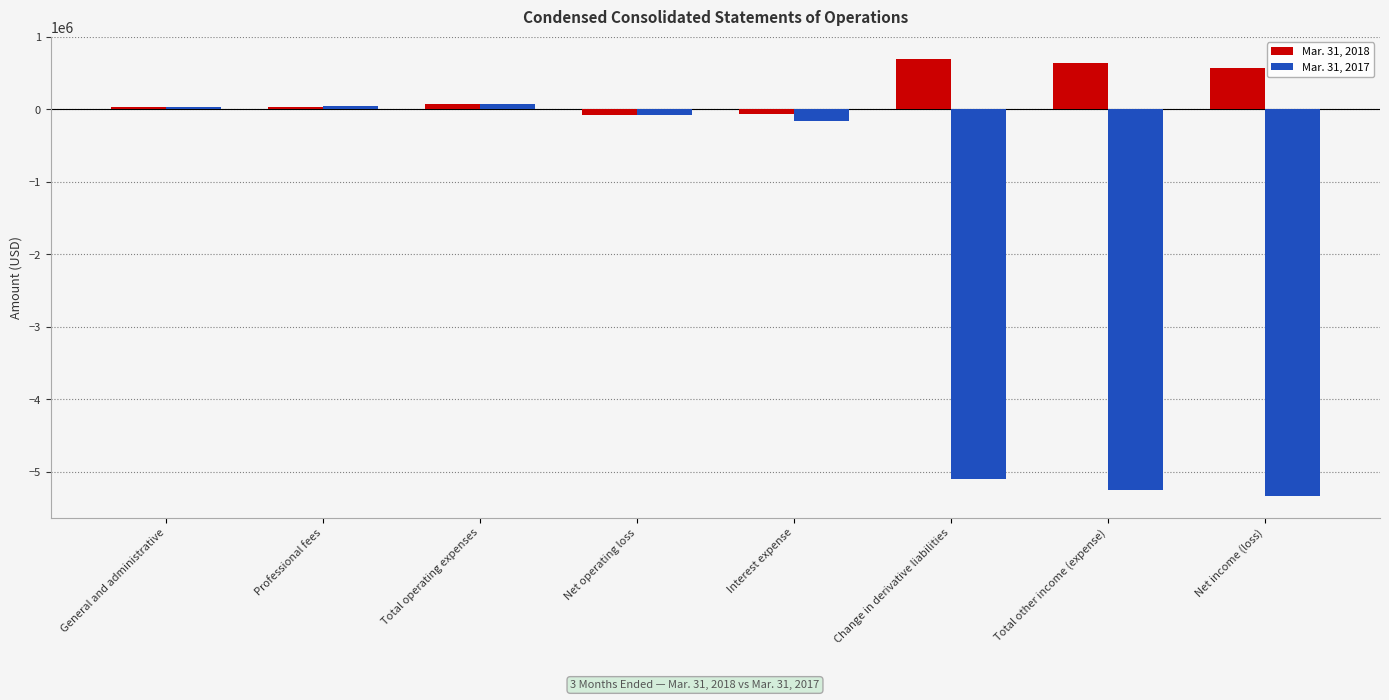

What is the sum of all Mar. 31, 2017 values?

-15762630